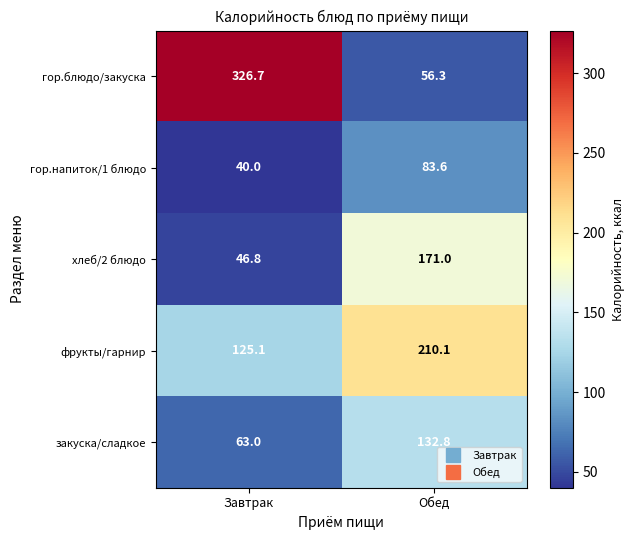

At which category does the chart reach its minimum across all series?

Завтрак